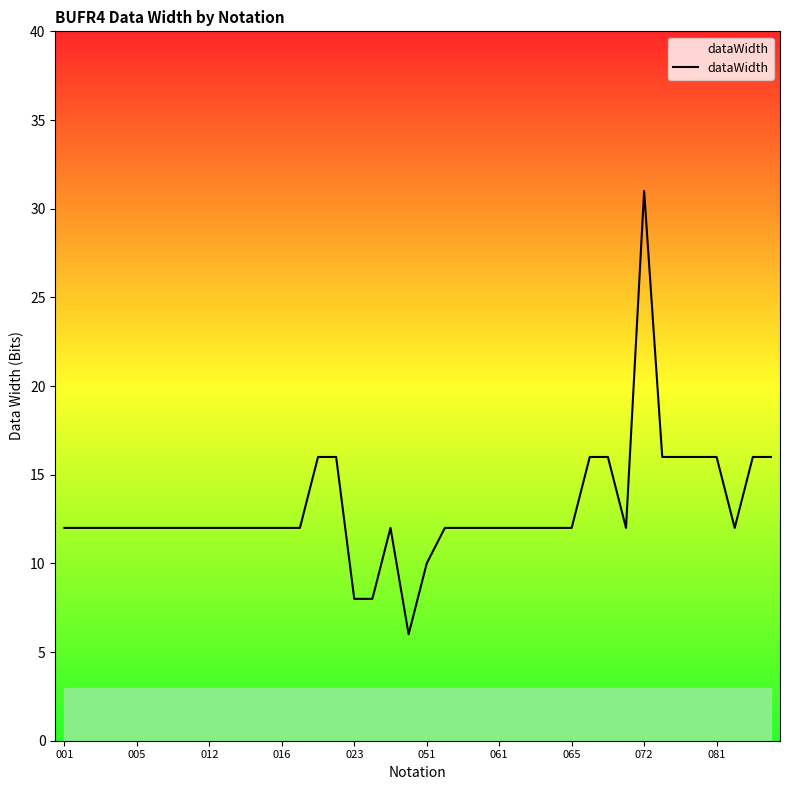

What is the sum of all values?

523